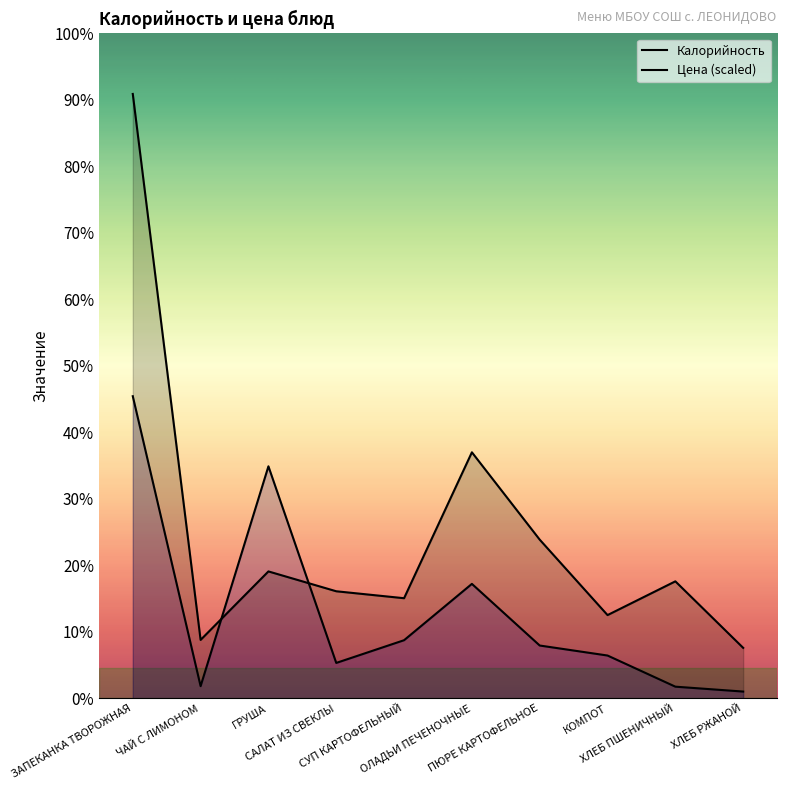

How many values in the Калорийность series exceed 118?

4